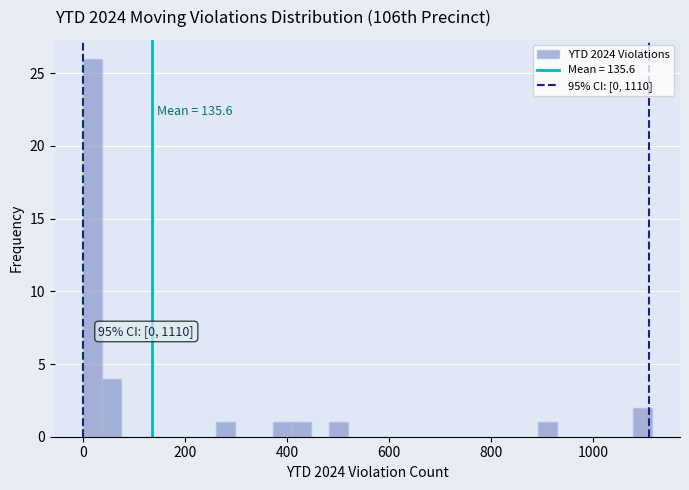

Read against the x-axis, roughly where is the centre of the tallest bar?

20